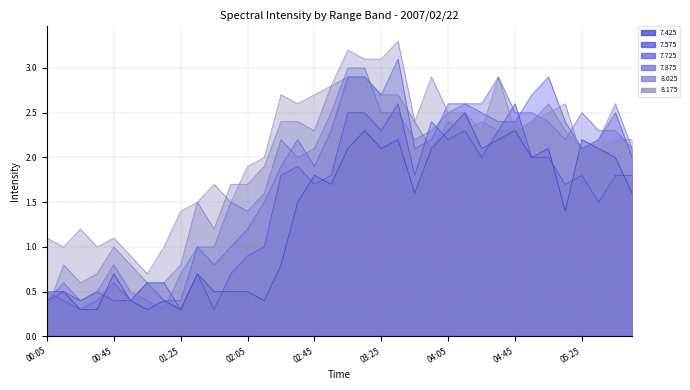

How many data points does each series have?

36